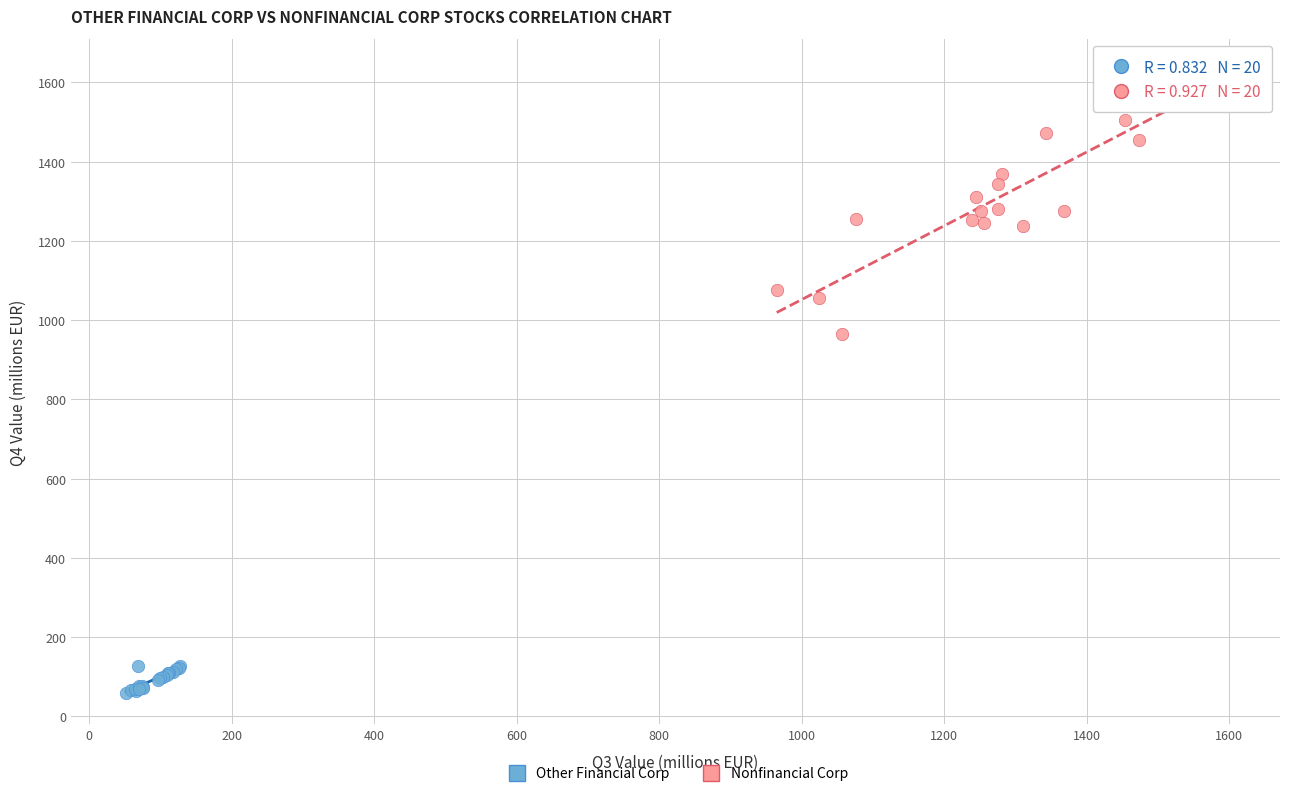

Which series contains the highest Y value?

Nonfinancial Corp